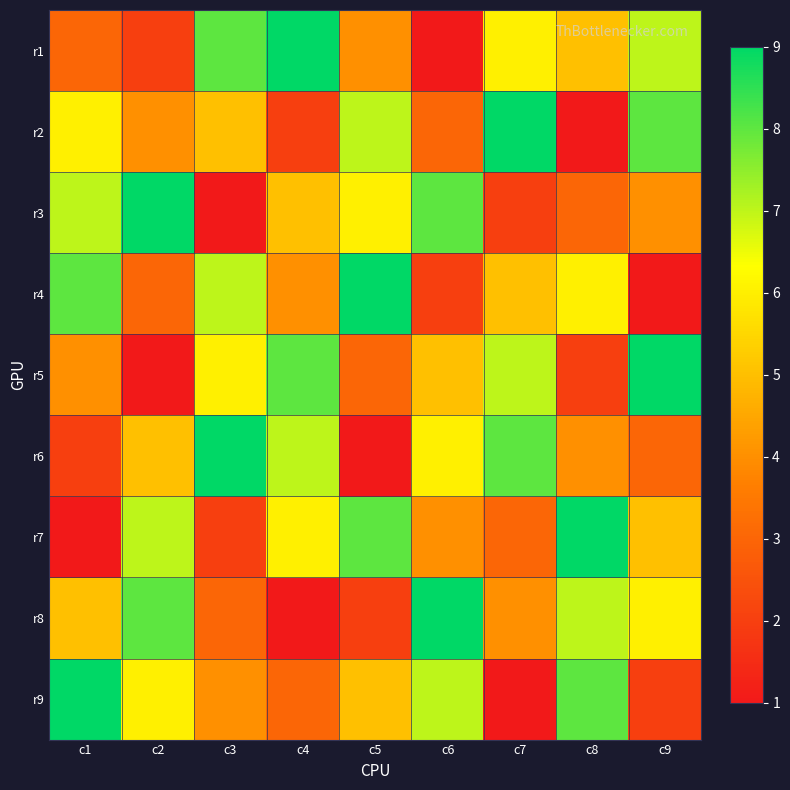

Reading left to right, transcribe all the data shown in this chart.

r1: c1=3	c2=2	c3=8	c4=9	c5=4	c6=1	c7=6	c8=5	c9=7
r2: c1=6	c2=4	c3=5	c4=2	c5=7	c6=3	c7=9	c8=1	c9=8
r3: c1=7	c2=9	c3=1	c4=5	c5=6	c6=8	c7=2	c8=3	c9=4
r4: c1=8	c2=3	c3=7	c4=4	c5=9	c6=2	c7=5	c8=6	c9=1
r5: c1=4	c2=1	c3=6	c4=8	c5=3	c6=5	c7=7	c8=2	c9=9
r6: c1=2	c2=5	c3=9	c4=7	c5=1	c6=6	c7=8	c8=4	c9=3
r7: c1=1	c2=7	c3=2	c4=6	c5=8	c6=4	c7=3	c8=9	c9=5
r8: c1=5	c2=8	c3=3	c4=1	c5=2	c6=9	c7=4	c8=7	c9=6
r9: c1=9	c2=6	c3=4	c4=3	c5=5	c6=7	c7=1	c8=8	c9=2